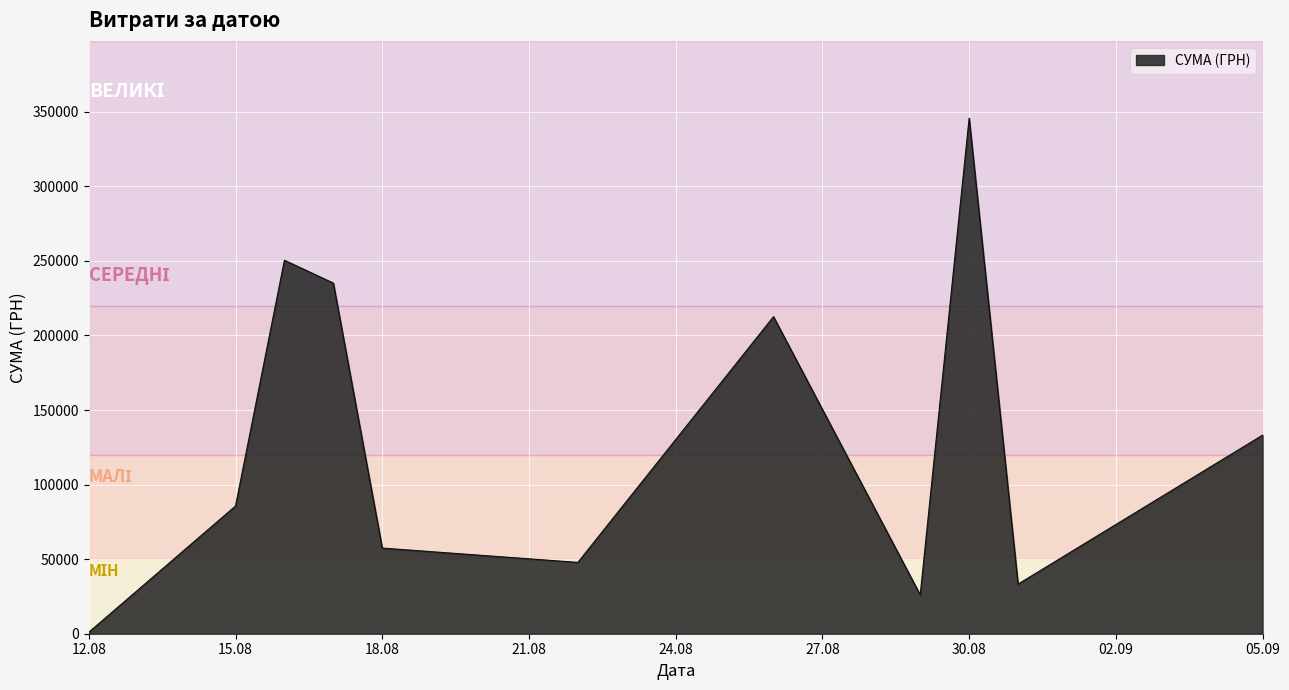

What is the difference between the maximum and minimum values?

344689.0